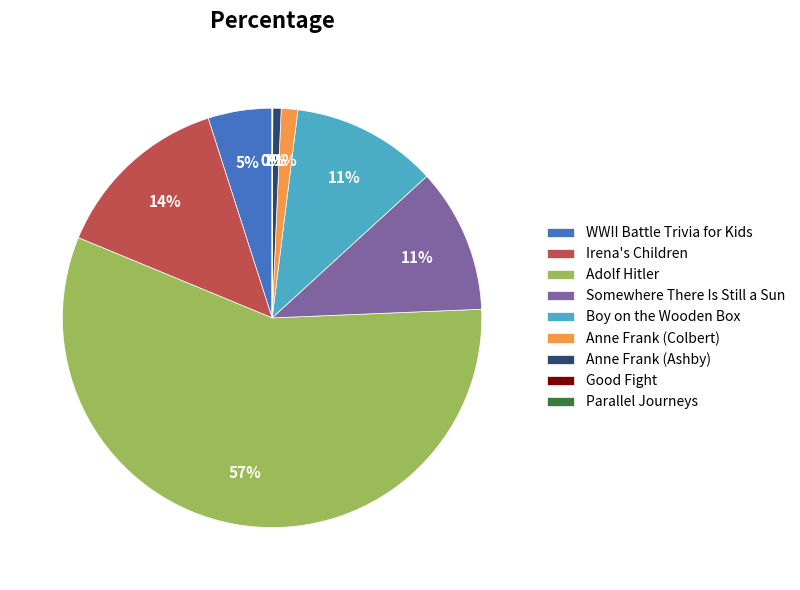

To the nearest percent, what is the difference between the largest and smallest slice percentages?

57%